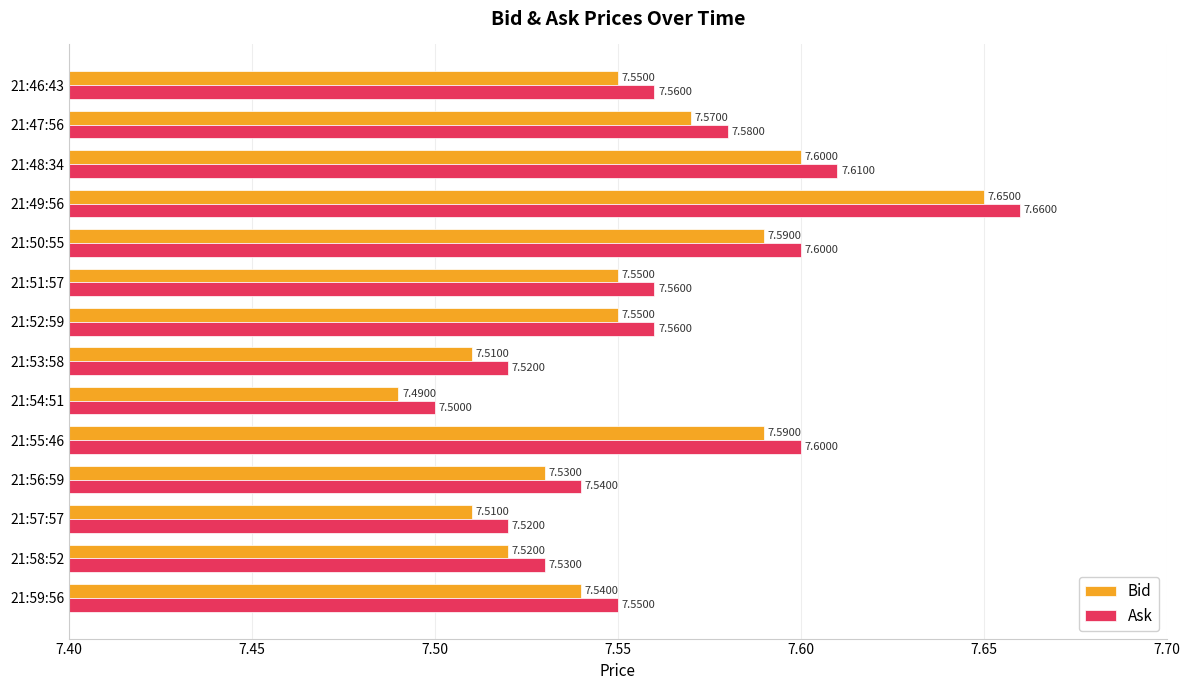

At which category is the sum across all series the highest?

21:49:56